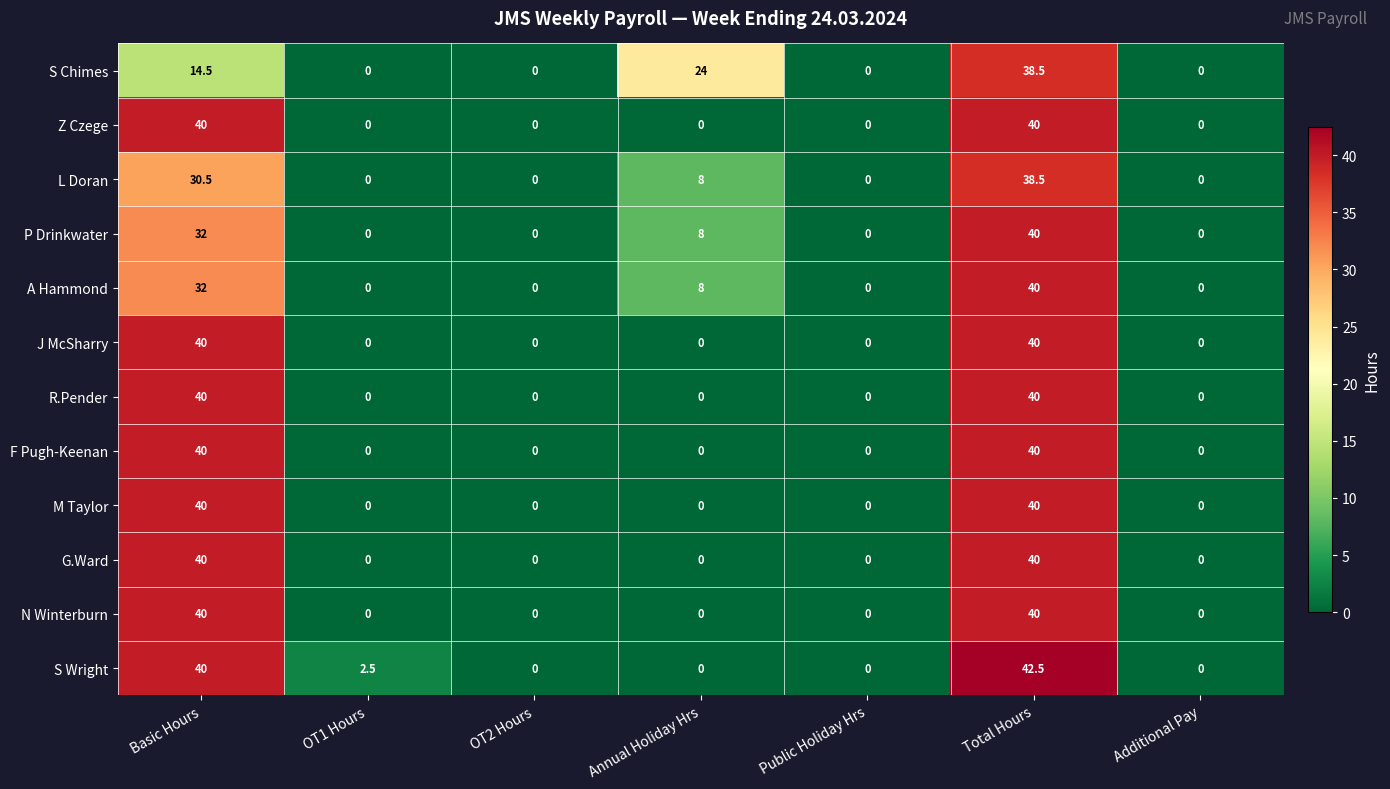

What is the difference between the maximum and minimum values in the M Taylor series?

40.0